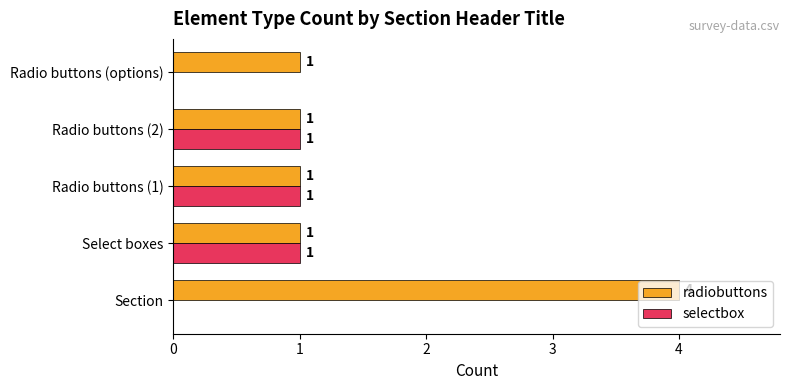

What is the sum of all selectbox values?

3